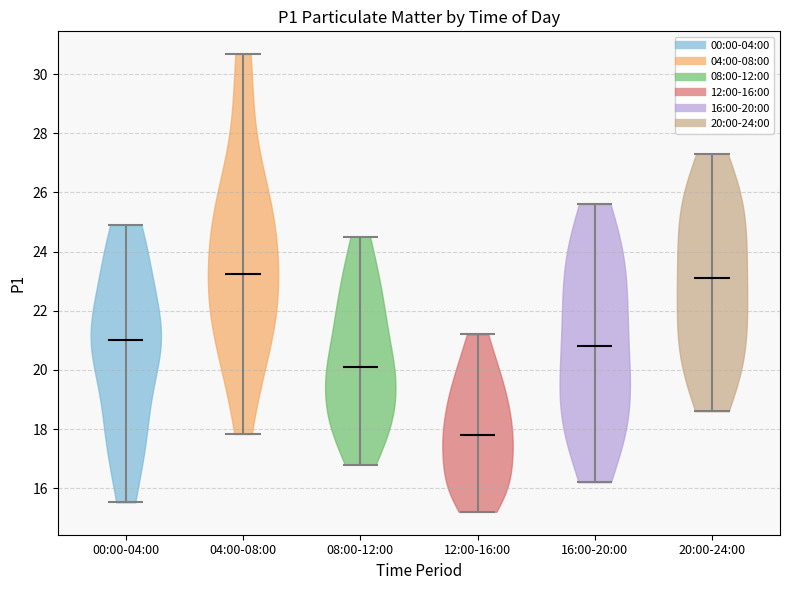

Reading left to right, read every violin against the y-axis: where its median line is, and the lowest and highest points it reaches. The values are not printed on the chart, so give them approximately, as read against the axis.

00:00-04:00: median line 21.0, lowest point 15.6, highest point 25.0
04:00-08:00: median line 23.2, lowest point 17.8, highest point 30.6
08:00-12:00: median line 20.2, lowest point 16.8, highest point 24.6
12:00-16:00: median line 17.8, lowest point 15.2, highest point 21.2
16:00-20:00: median line 20.8, lowest point 16.2, highest point 25.6
20:00-24:00: median line 23.2, lowest point 18.6, highest point 27.4